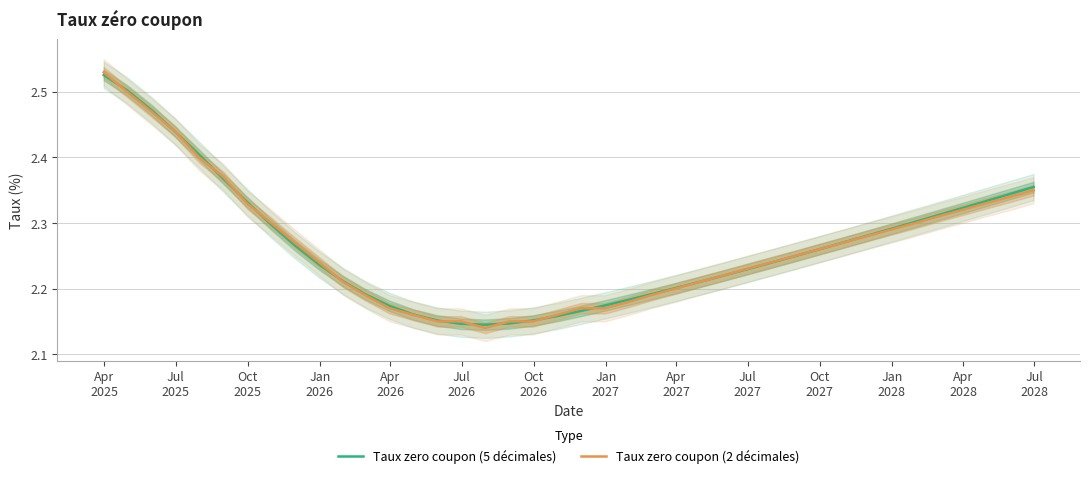

At which category is the sum across all series the highest?

Apr
2025